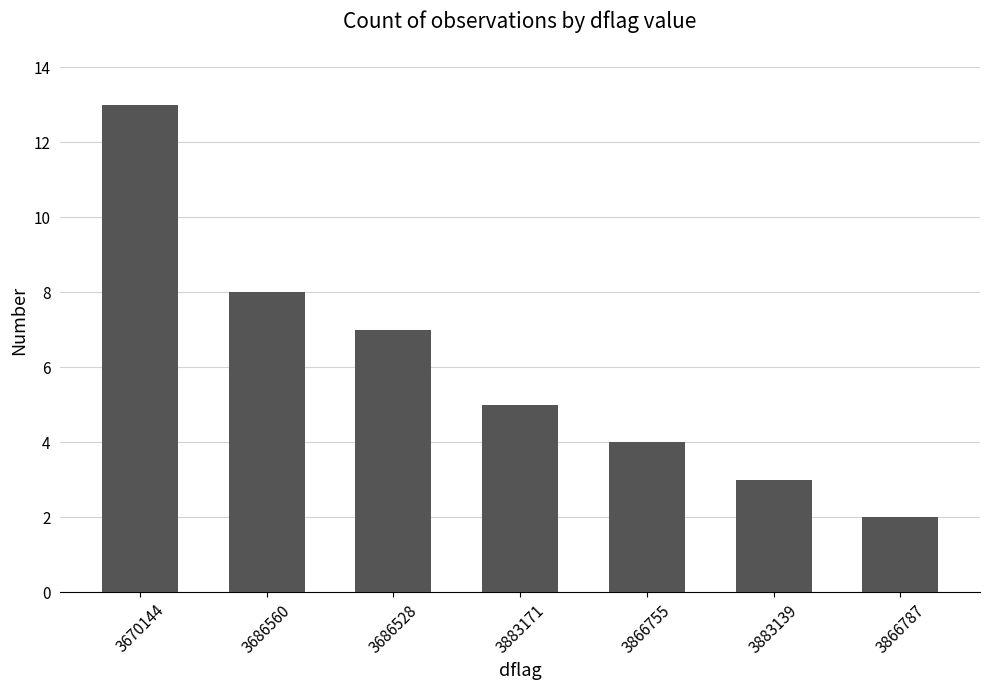

What is the label of the 3rd bar from the left?

3686528